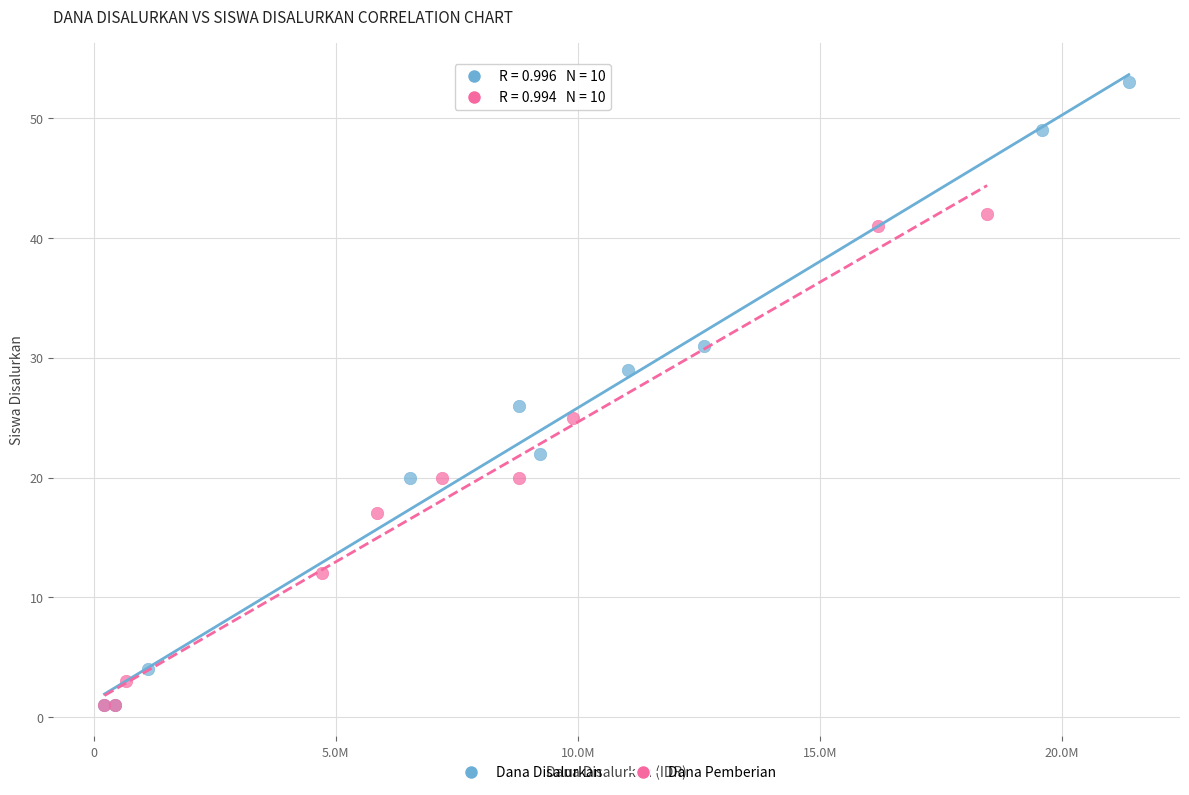

Which series has the widest spread of Y values?

Dana Disalurkan